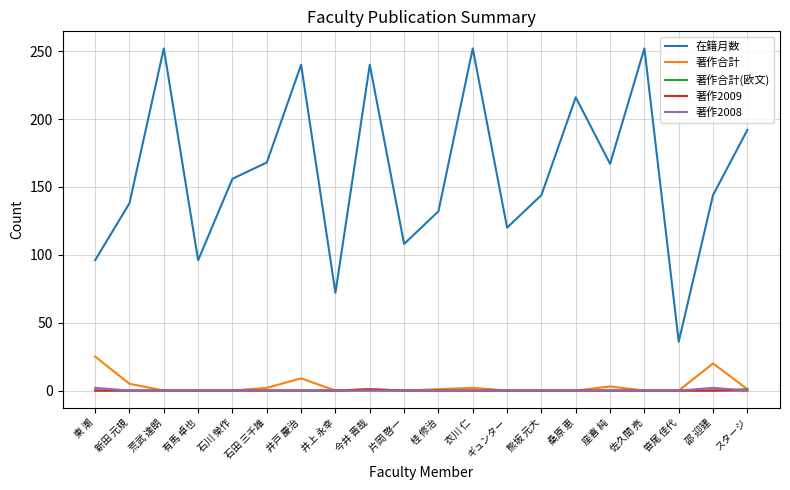

Between 衣川 仁 and 桑原 恵, which series saw the biggest shift?

在籍月数